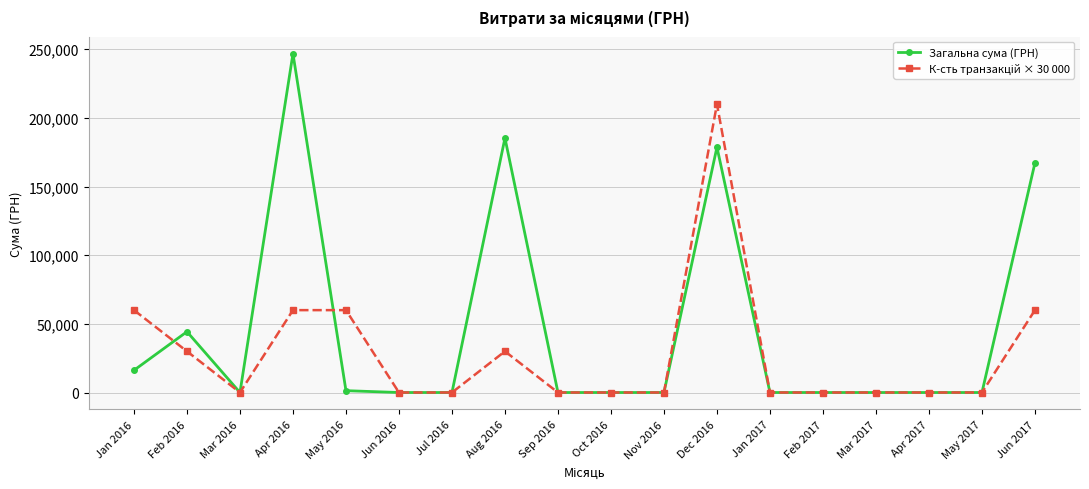

Where is the first local maximum for Загальна сума (ГРН)?

Feb 2016